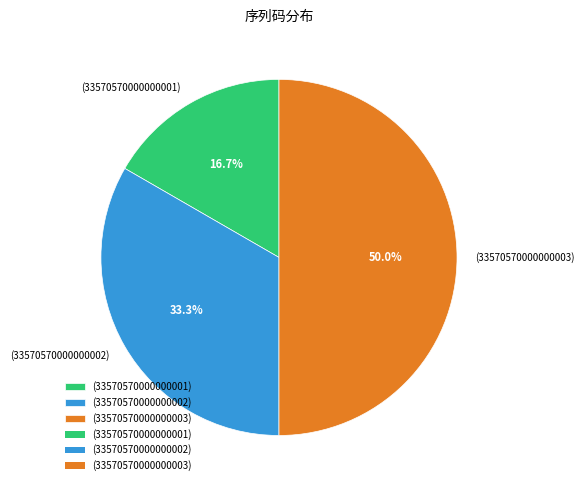

What percentage is the (33570570000000002) slice, to the nearest percent?

33%